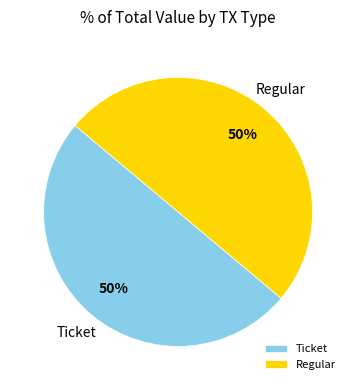

Is the sum of Ticket and Regular greater than half?

Yes